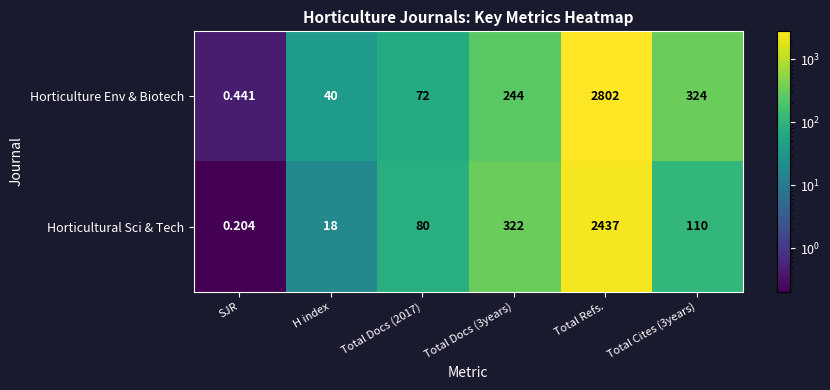

Is the value of Horticultural Sci & Tech at Total Docs (3years) greater than the value of Horticulture Env & Biotech at Total Docs (3years)?

Yes